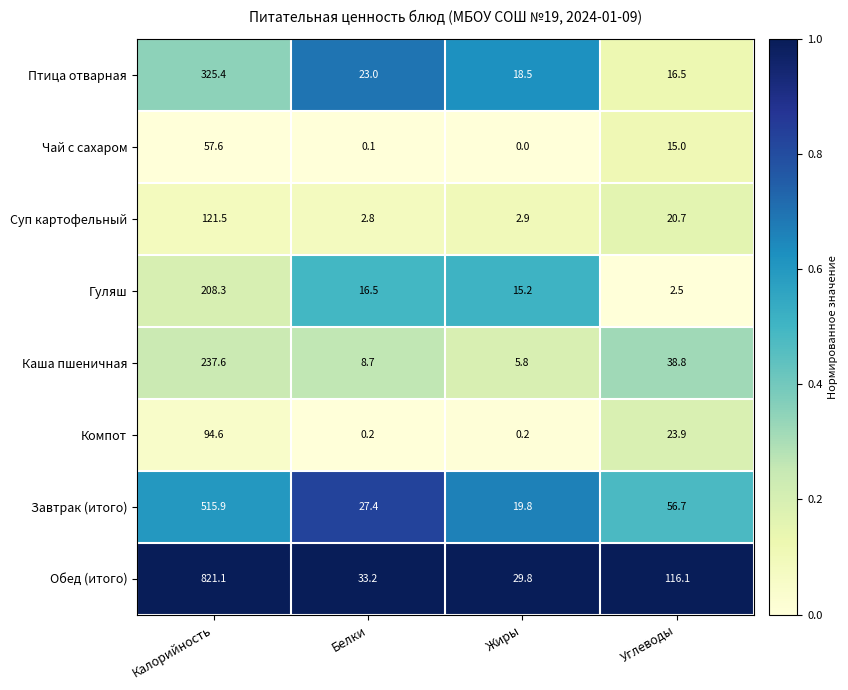

Between Калорийность and Жиры, which series saw the biggest shift?

Обед (итого)